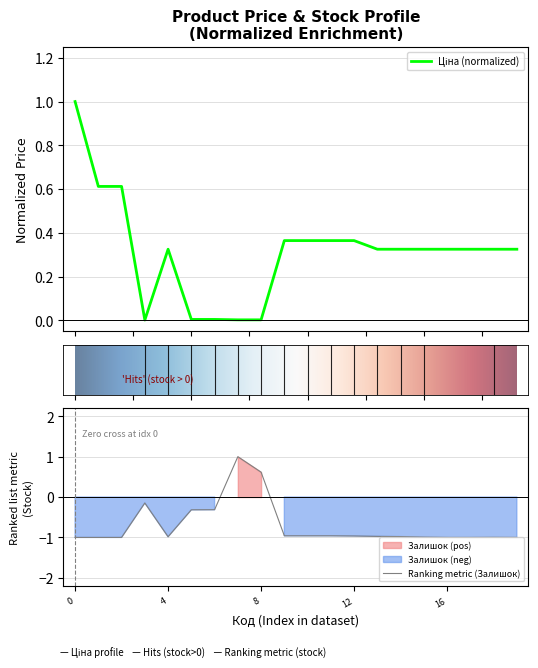

What is the minimum value for Ranking metric (Залишок)?

-1.0